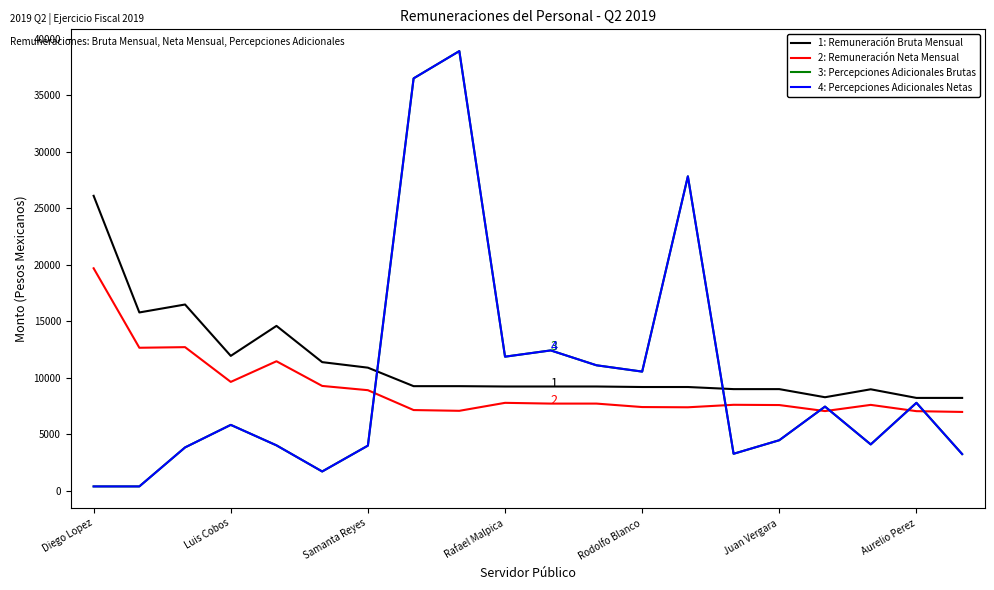

Does the chart display data point markers on the line(s)?

No